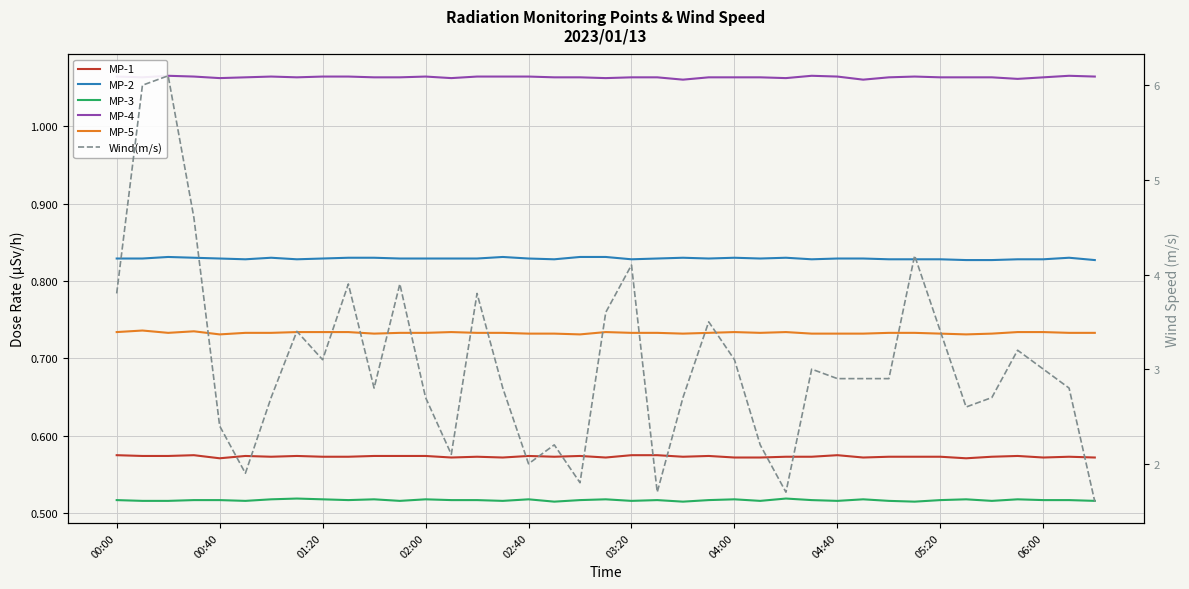

Where is MP-4 nearest to the value 1?

22